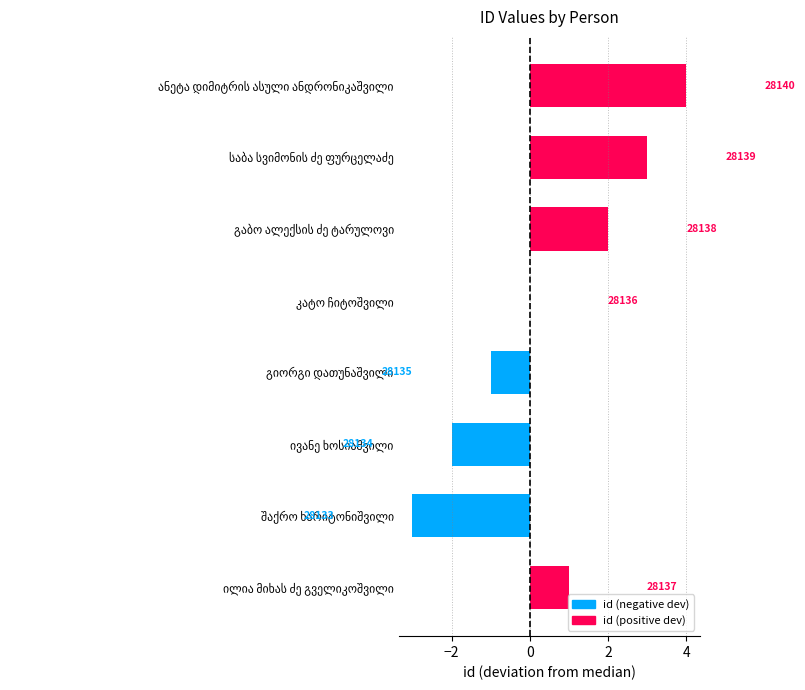

What is the maximum value shown in the chart?

4